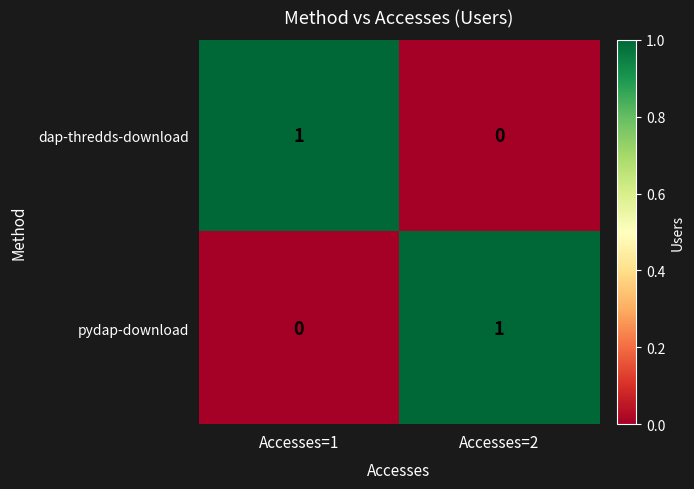

At which label does dap-thredds-download reach its minimum?

Accesses=2